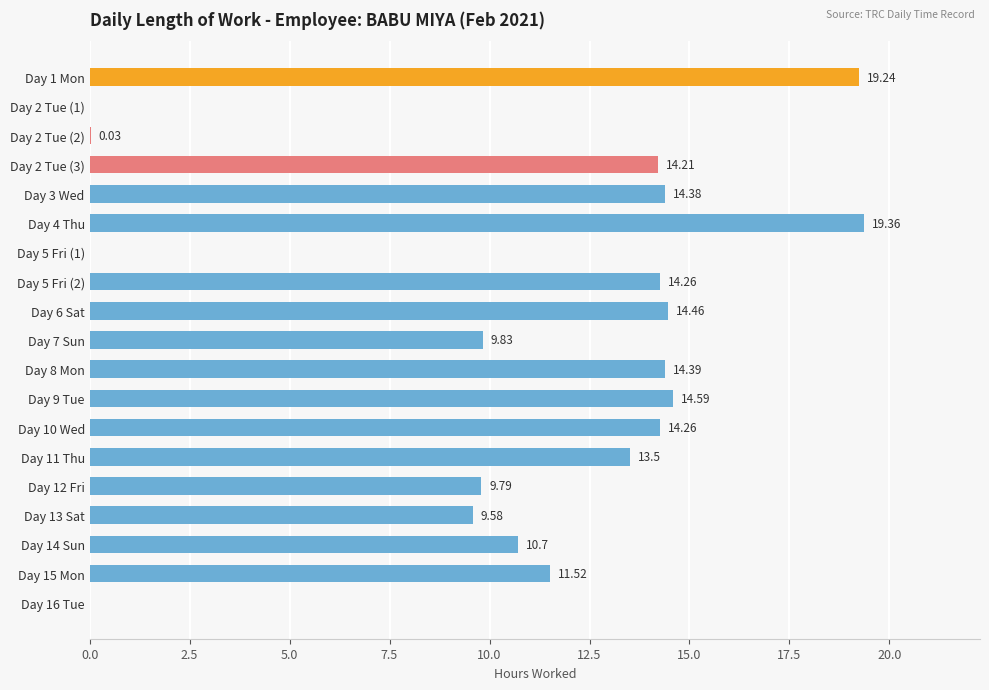

Between Day 15 Mon and Day 7 Sun, which is larger?

Day 15 Mon